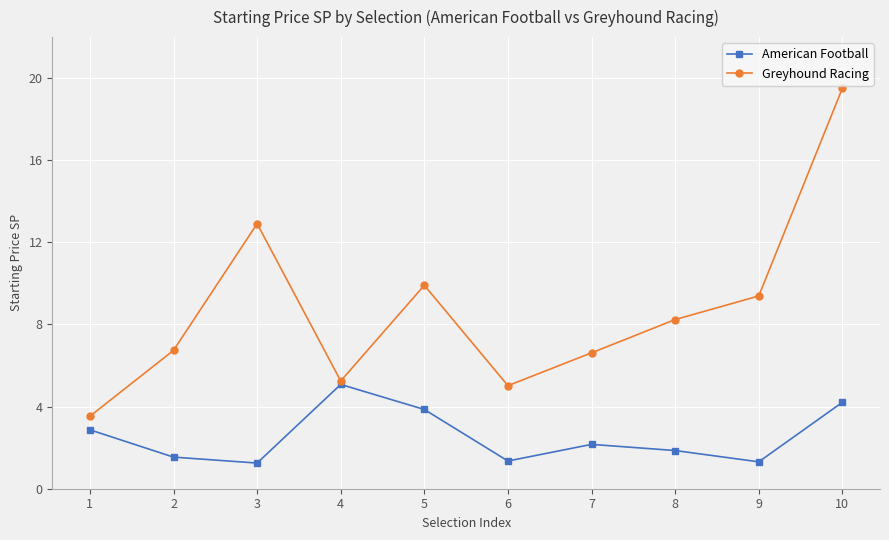

In American Football, how many points are higher than both neighbors (excluding endpoints)?

2